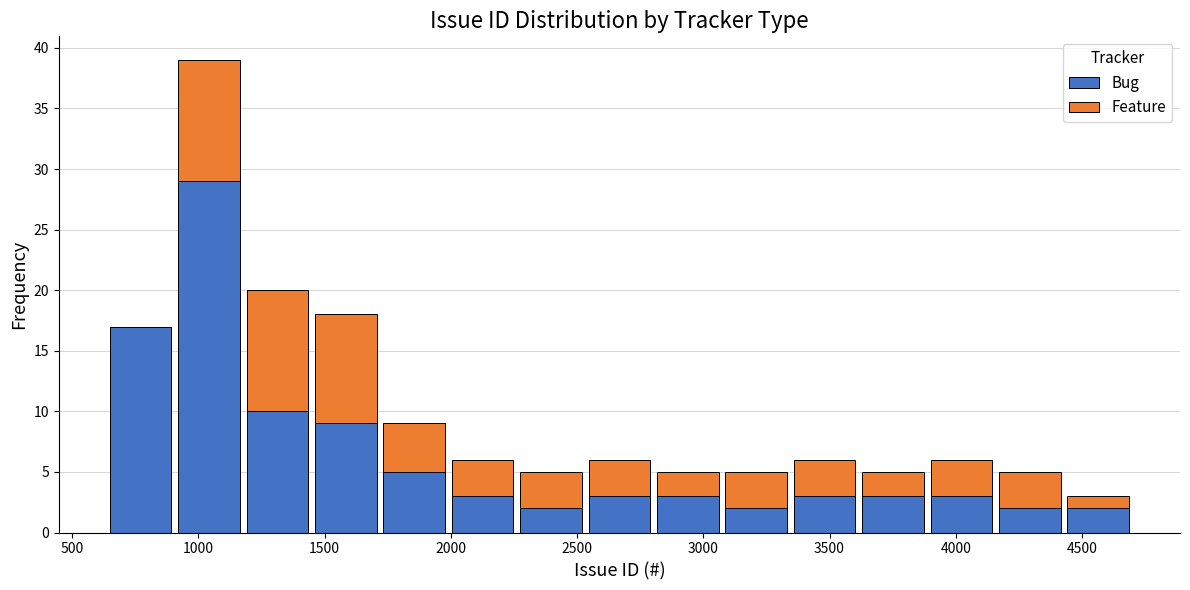

What is the total height of the stacked bar covering 4150 to 4450 on the x-axis? Neither the bar edges nor the heights are printed on the chart, so give them approximately, as read against the axes.

5